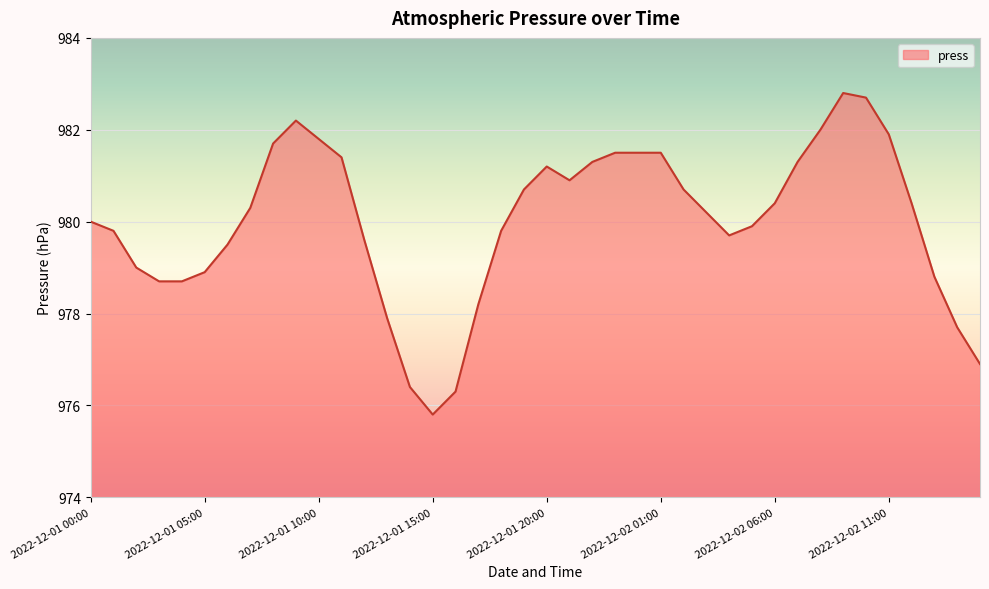

What is the sum of all values?

39200.0